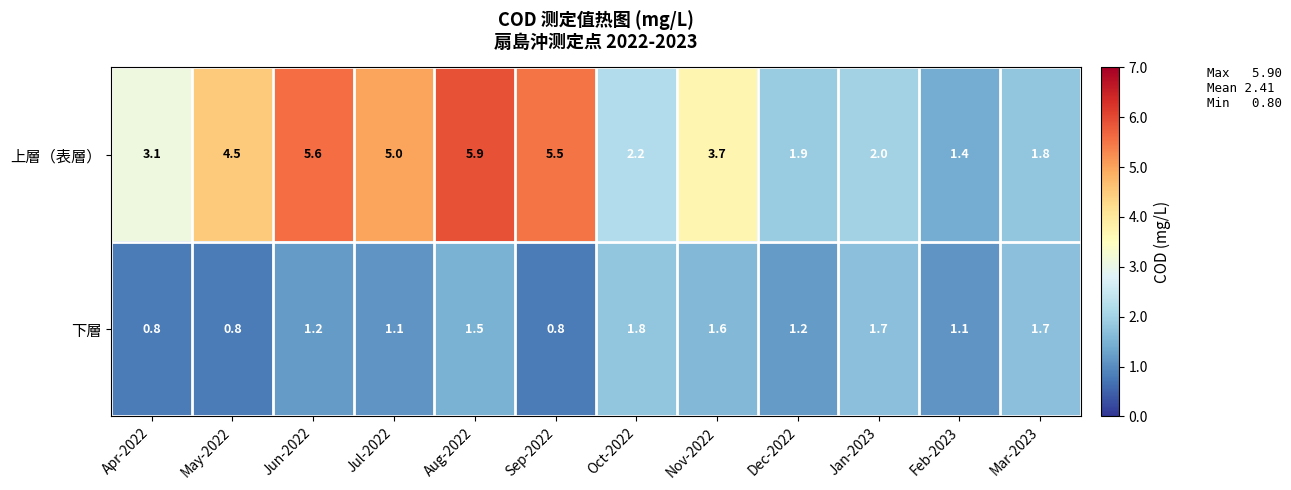

At which category is the sum across all series the highest?

Aug-2022